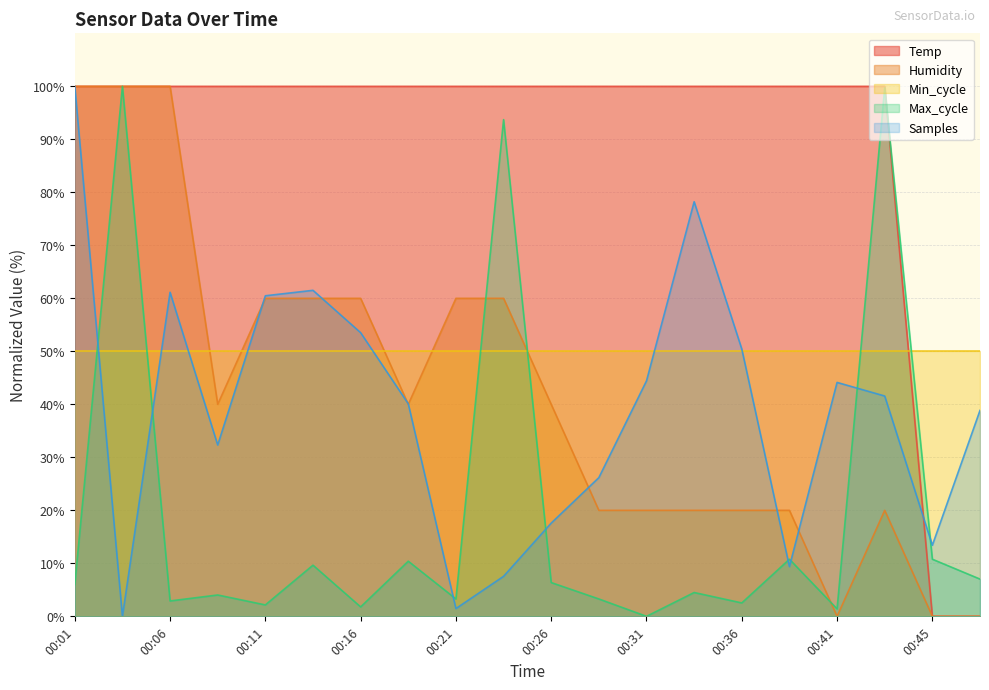

Is the value of Samples at 00:01 greater than the value of Max_cycle at 00:11?

Yes